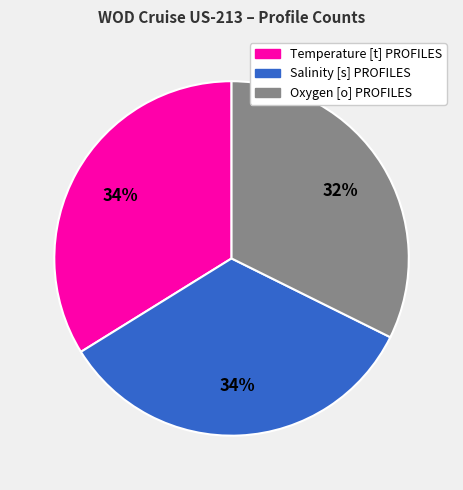

To the nearest percent, what is the average slice percentage?

33%